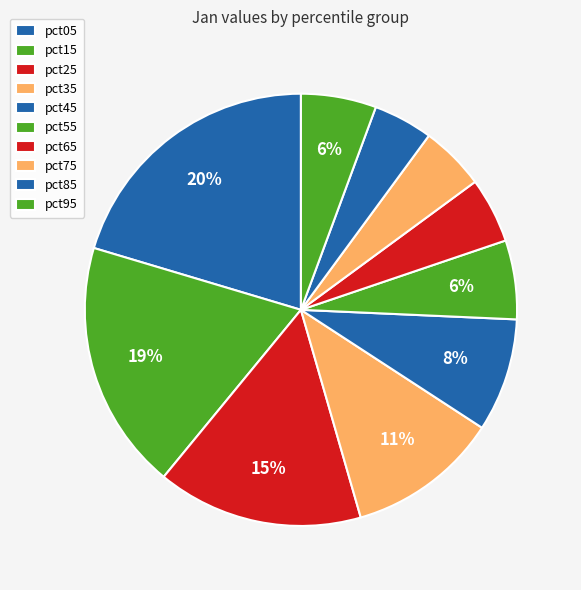

Does any single category account for the majority?

No